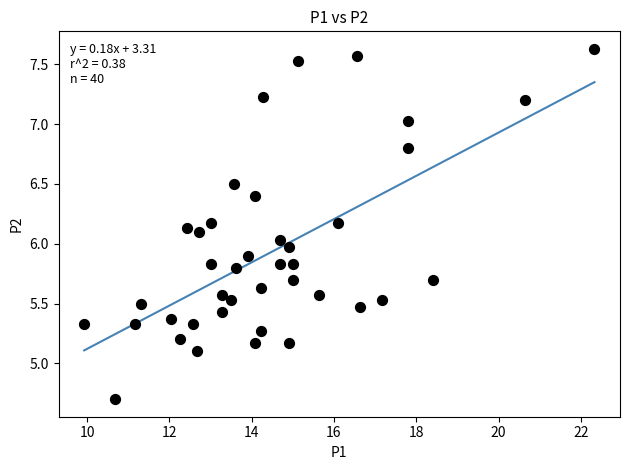

What is the range of X values (max minus min)?

12.4